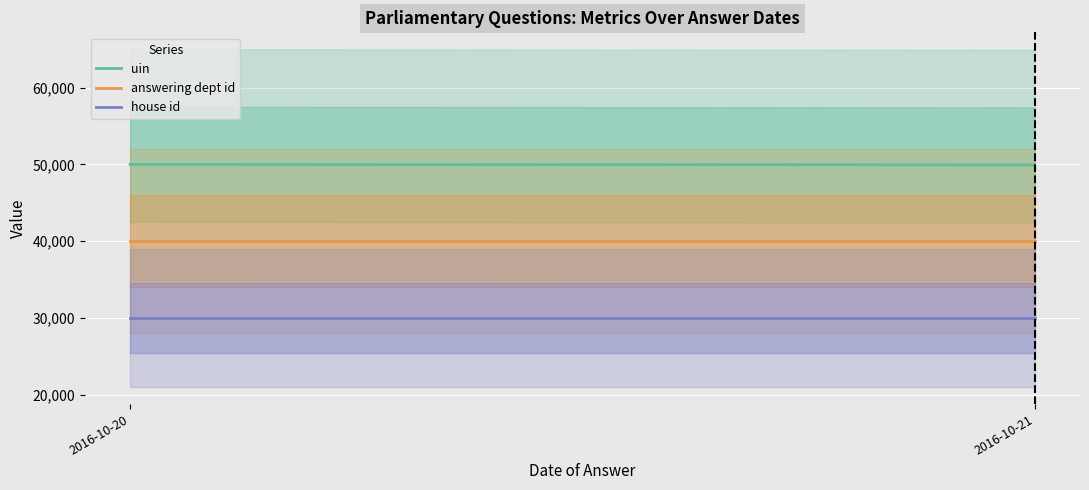

True or false: uin has a value of 12858.1 at 2016-10-21.

False